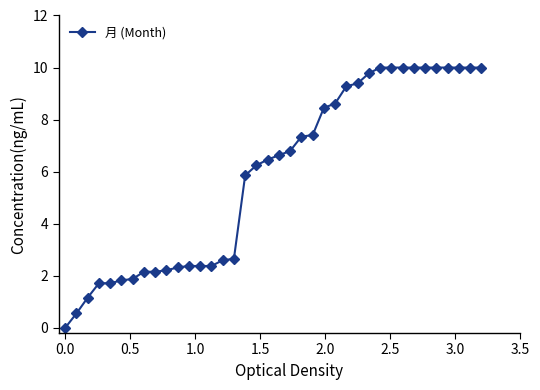

What is the value of the 3rd point from the left?

1.2